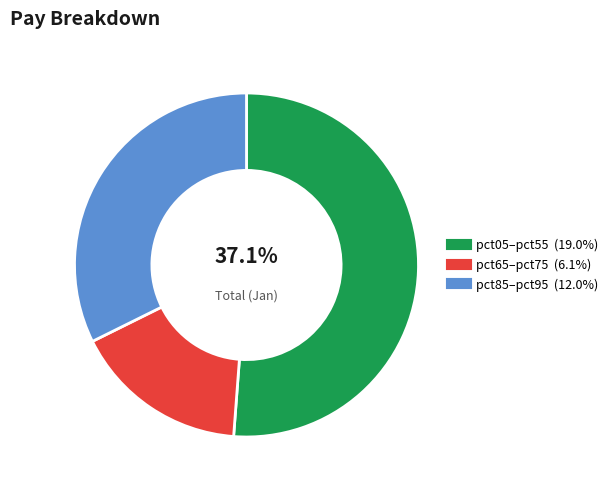

Does pct95 account for over 50% of the chart?

No